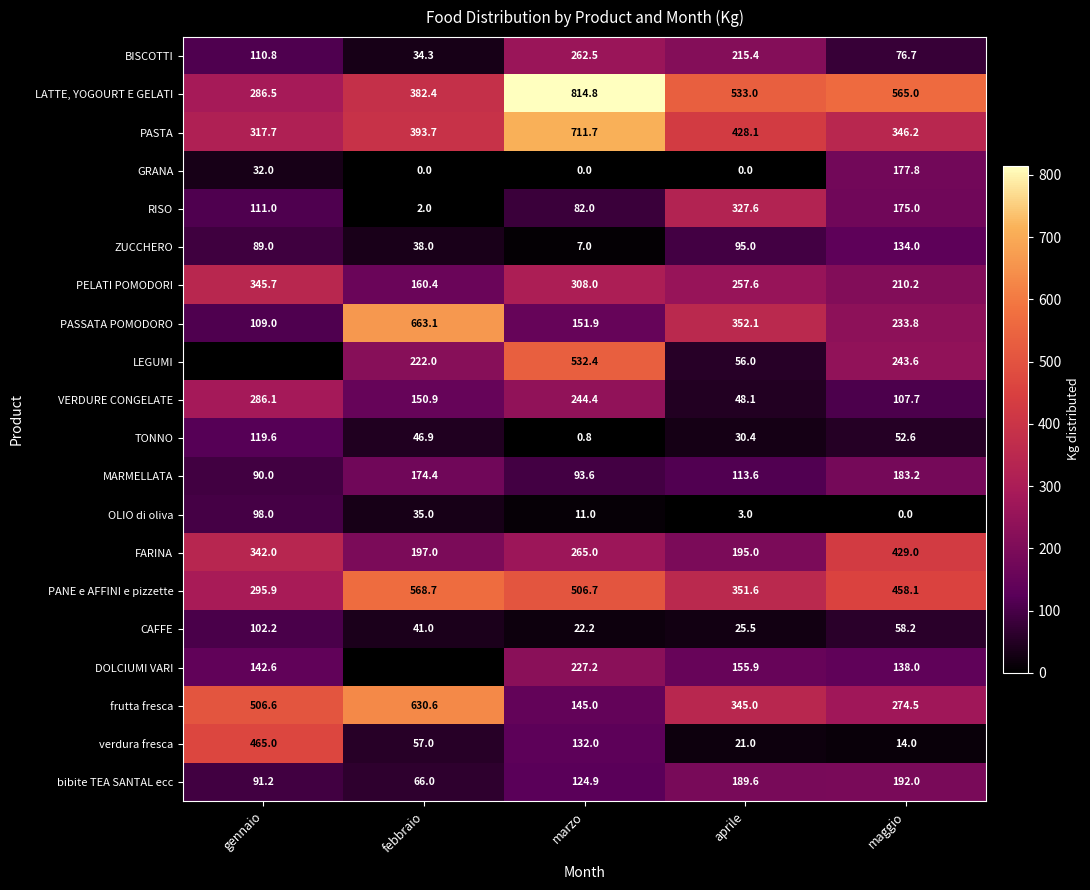

How many data points in PASTA are above 393?

3